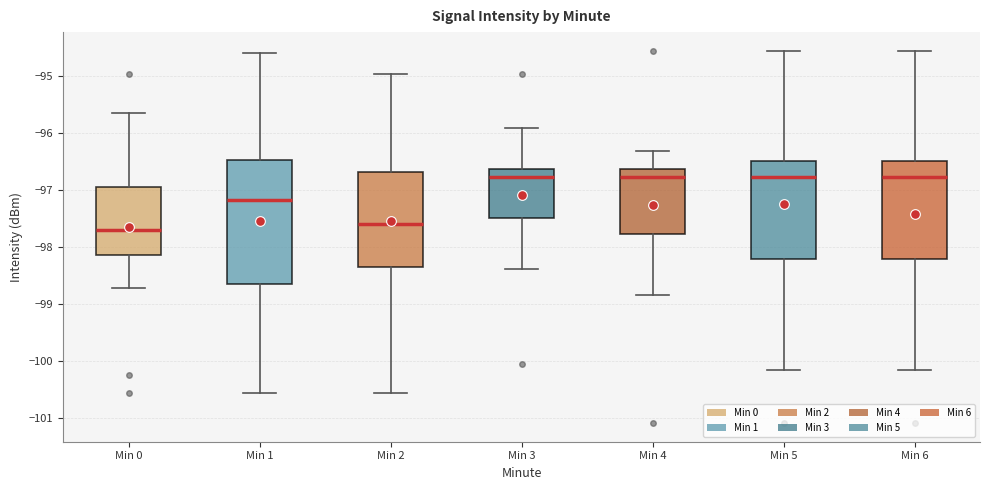

Where does the lower whisker of the box for Min 2 end on the y-axis? The values are not printed on the chart, so give them approximately, as read against the axis.

-100.6